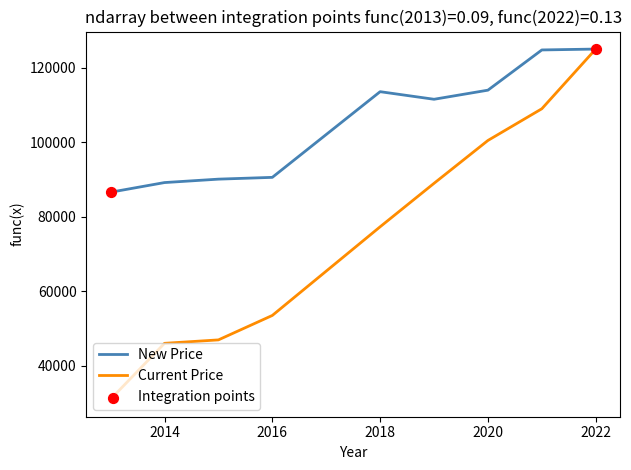

At how many categories does at least one series exceed 97724?

5